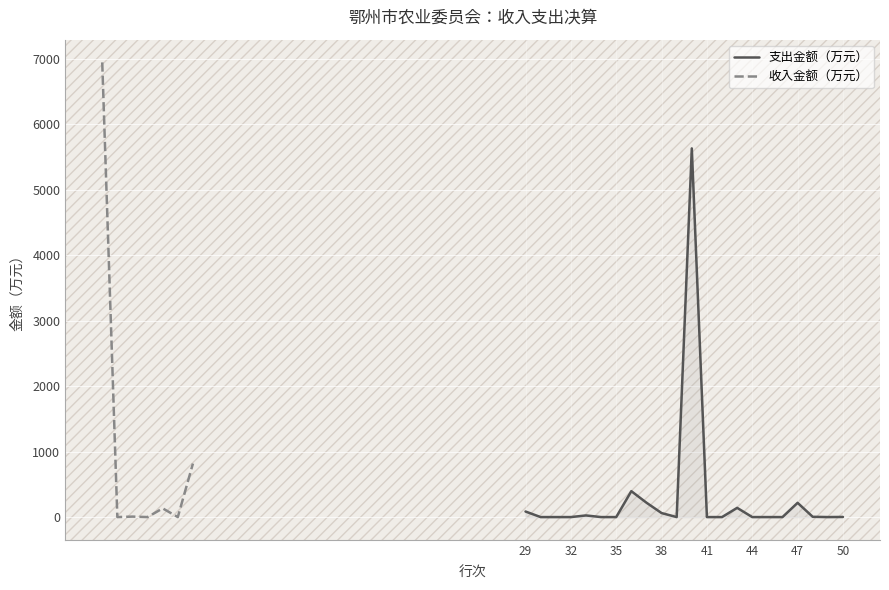

Is it true that the value at 49 is 3709.0?

False